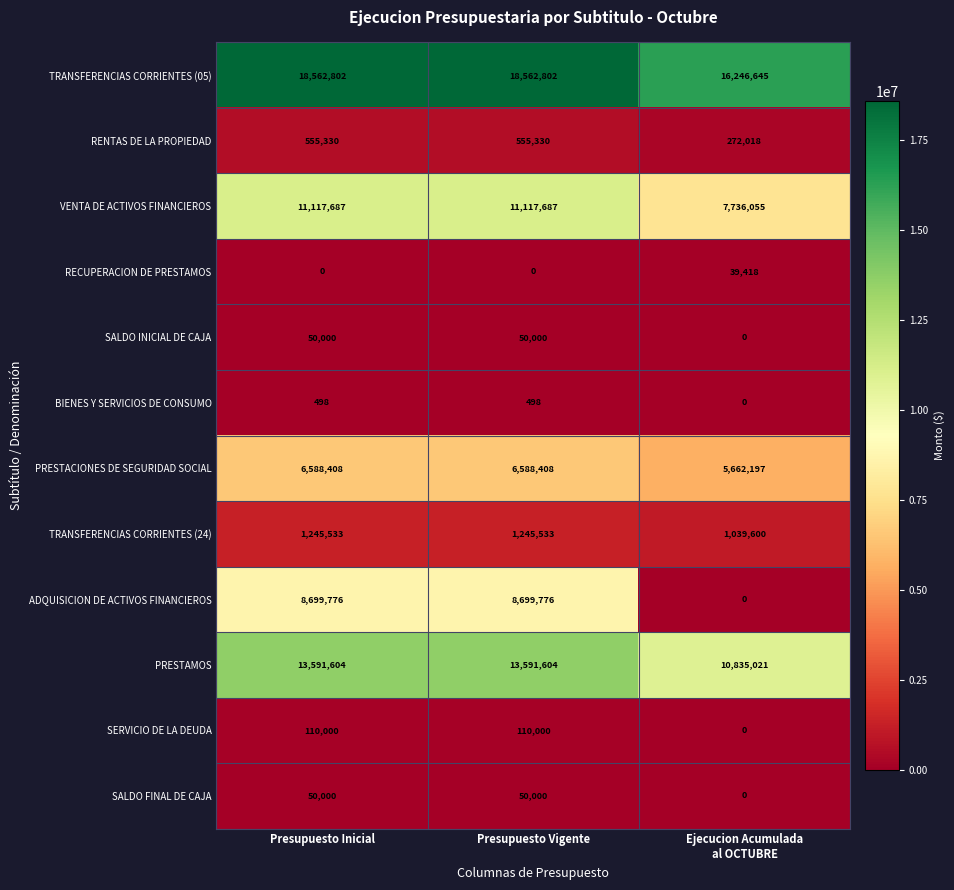

What is the minimum value for TRANSFERENCIAS CORRIENTES (05)?

16246645